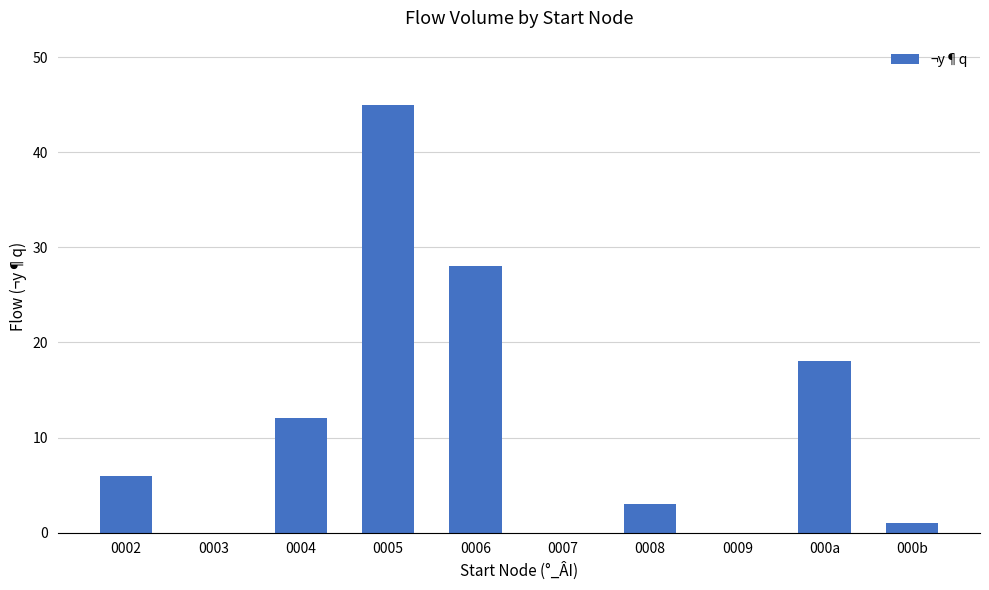

Which has a higher value, 000a or 0004?

000a